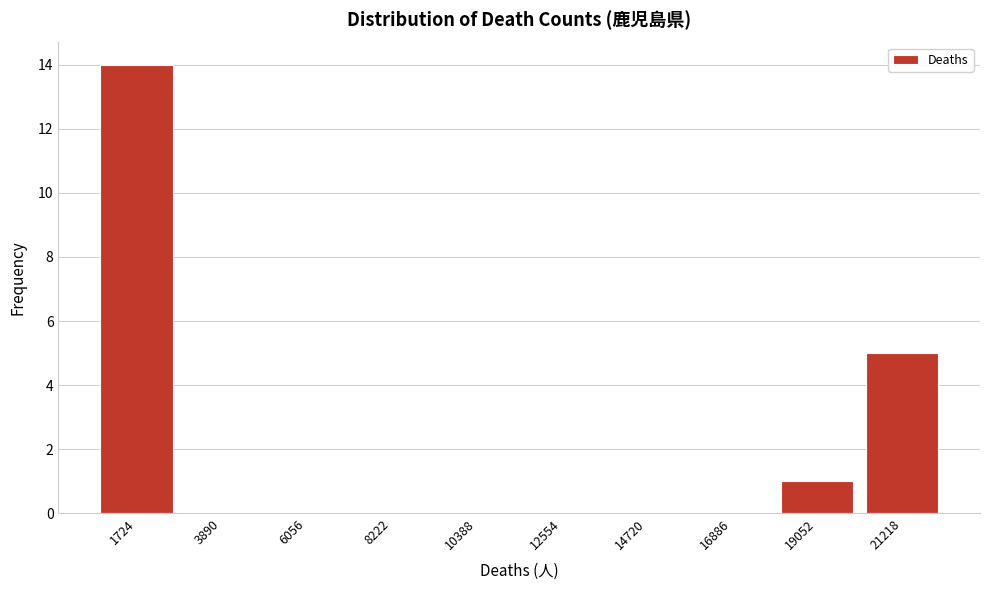

Reading right to left, extract all data points from this chart.

21218=5	19052=1	16886=0	14720=0	12554=0	10388=0	8222=0	6056=0	3890=0	1724=14